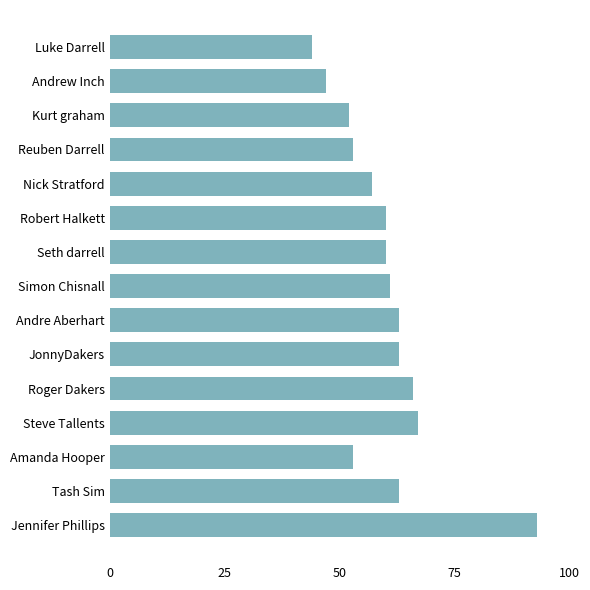

Read the value at Andre Aberhart.

63